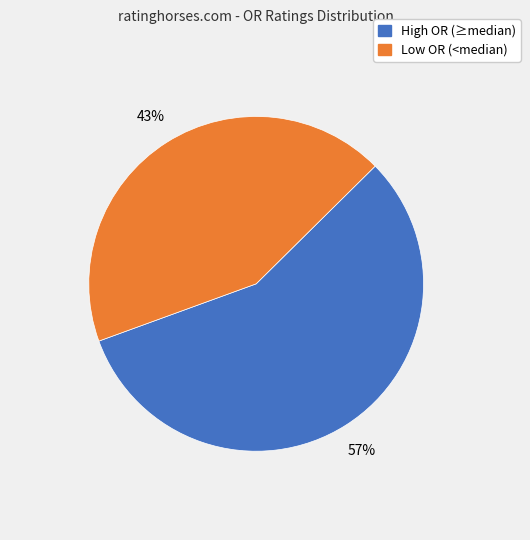

How many slices are in this pie chart?

2